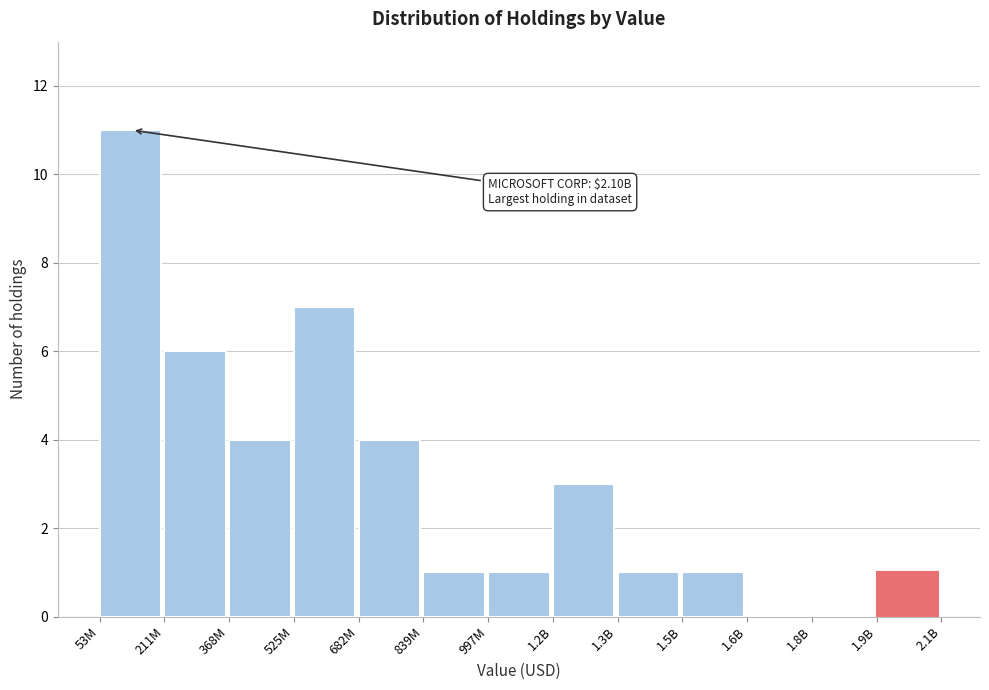

Reading left to right, list all the values displayed in this chart.

53M=11	211M=6	368M=4	525M=7	682M=4	839M=1	997M=1	1.2B=3	1.3B=1	1.5B=1	1.6B=0	1.8B=0	1.9B=1